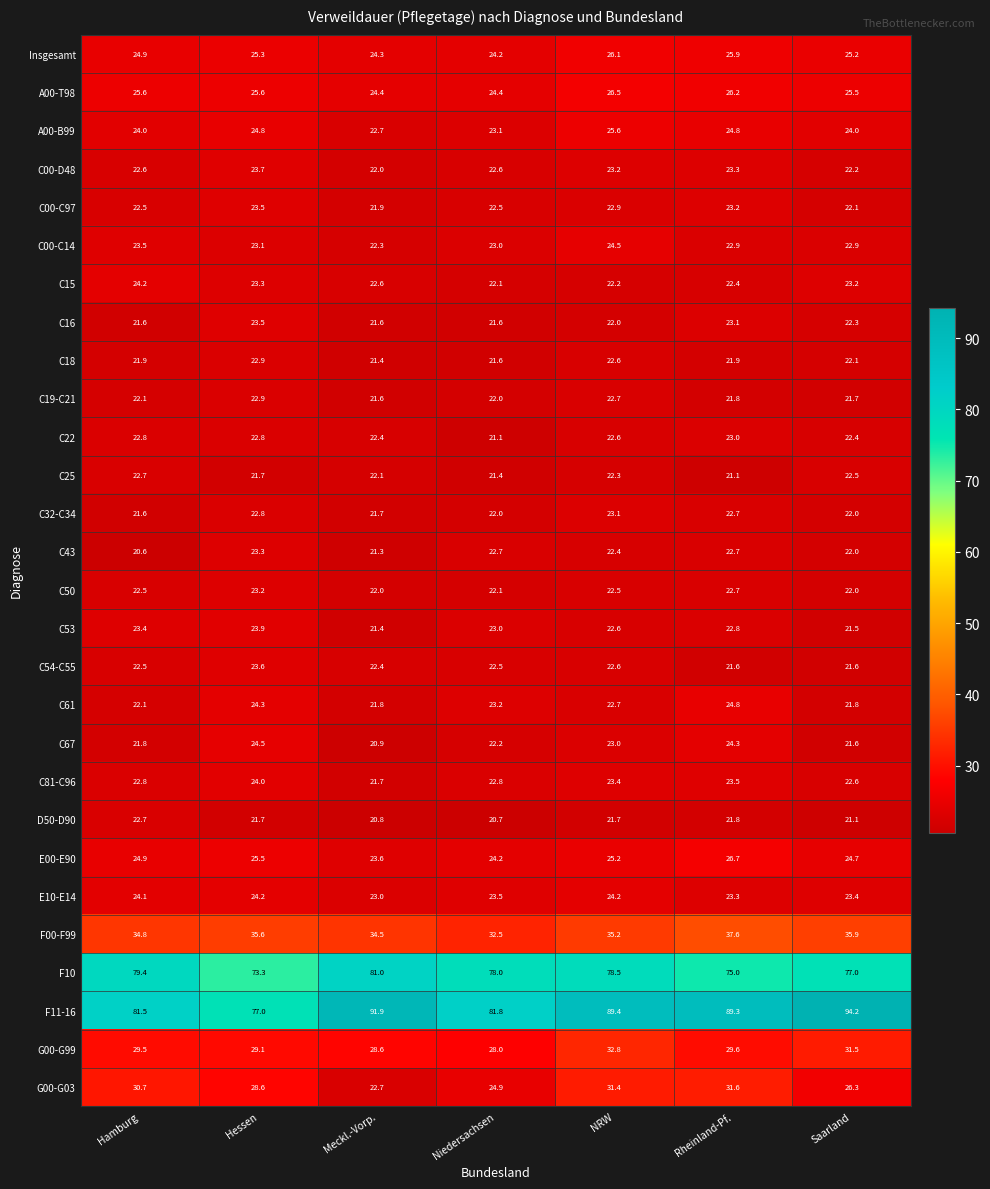

At which label does Insgesamt first exceed 25?

Hessen